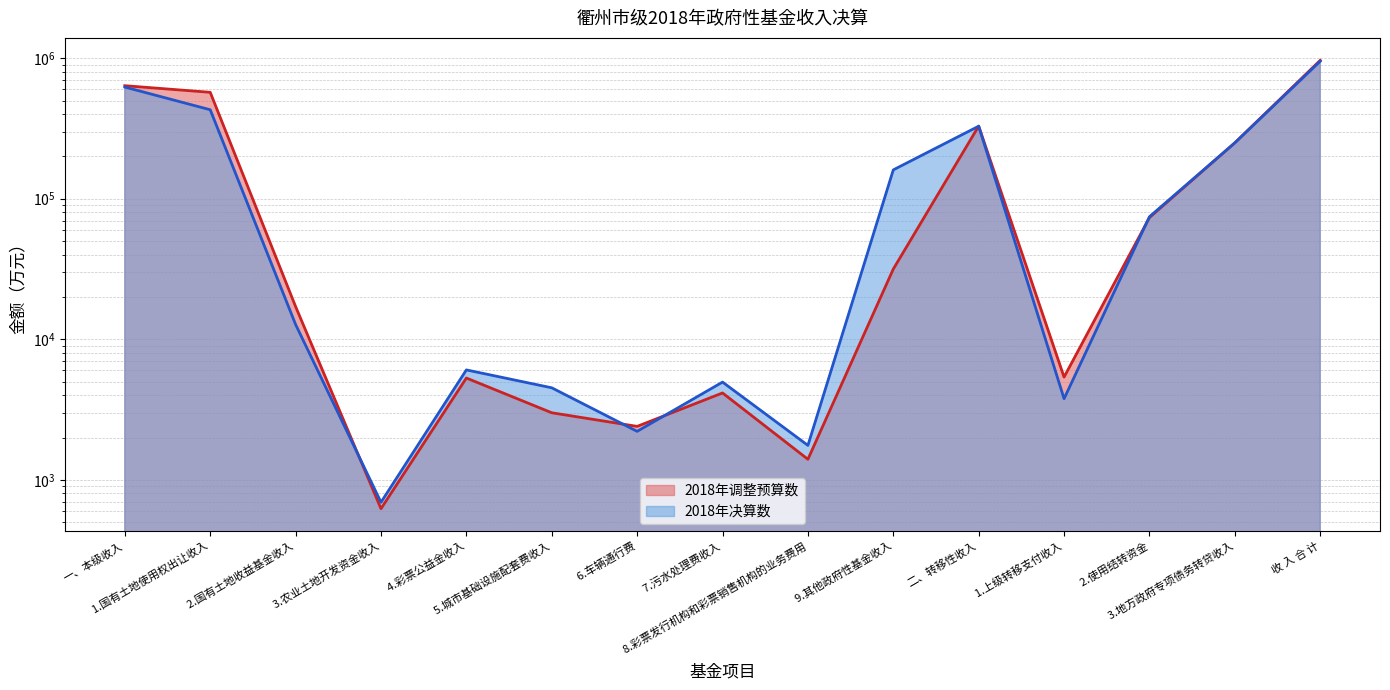

What is the value of the 2018年决算数 point at the 14th from the left?

250000.0